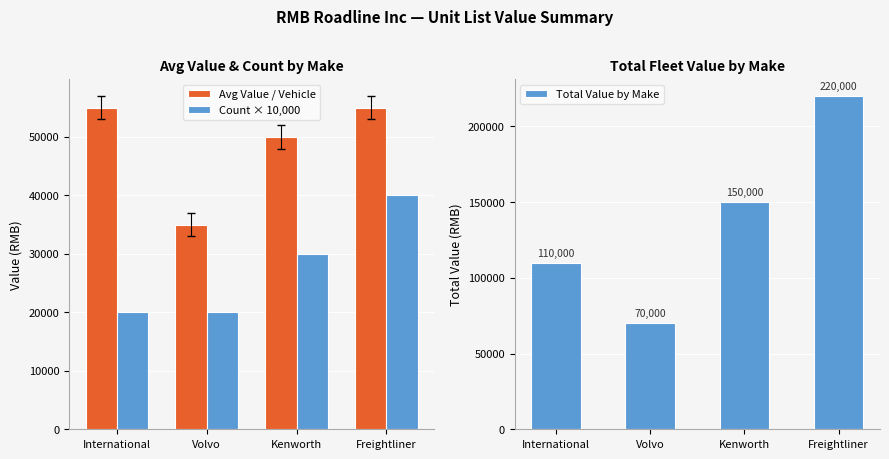

Which series has the largest total across all categories?

Total Value by Make